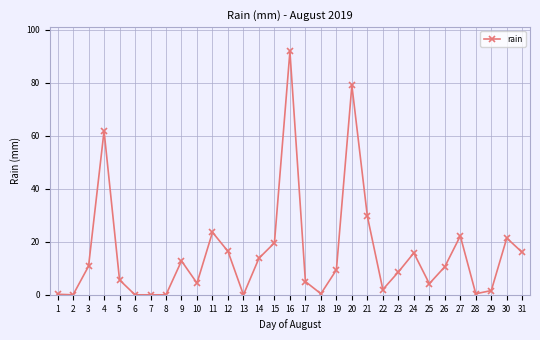

The chart shows a value of 6.8 at 31. True or false?

False